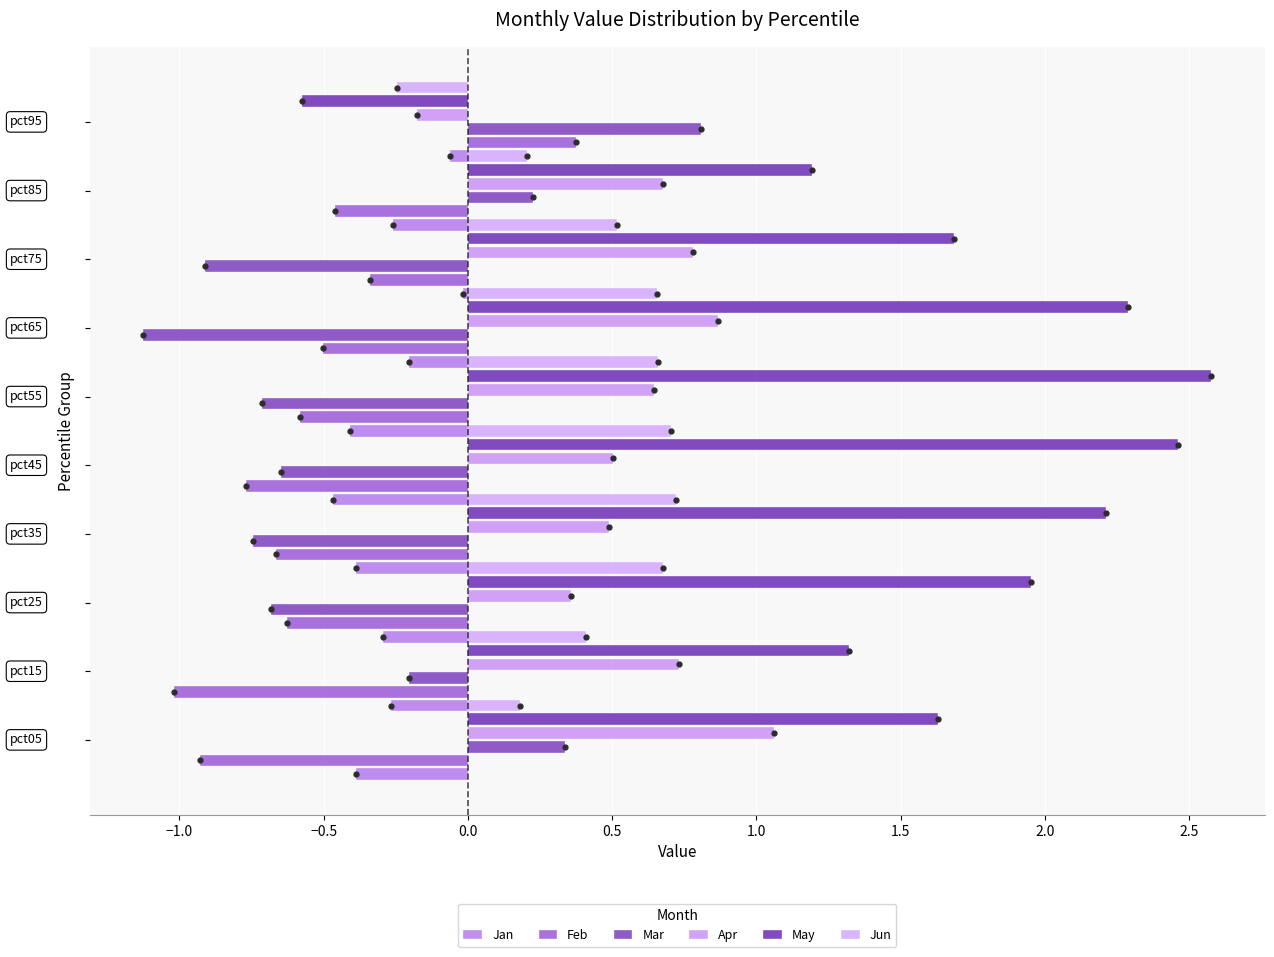

What is the approximate value of Feb at −0.5?

-0.6